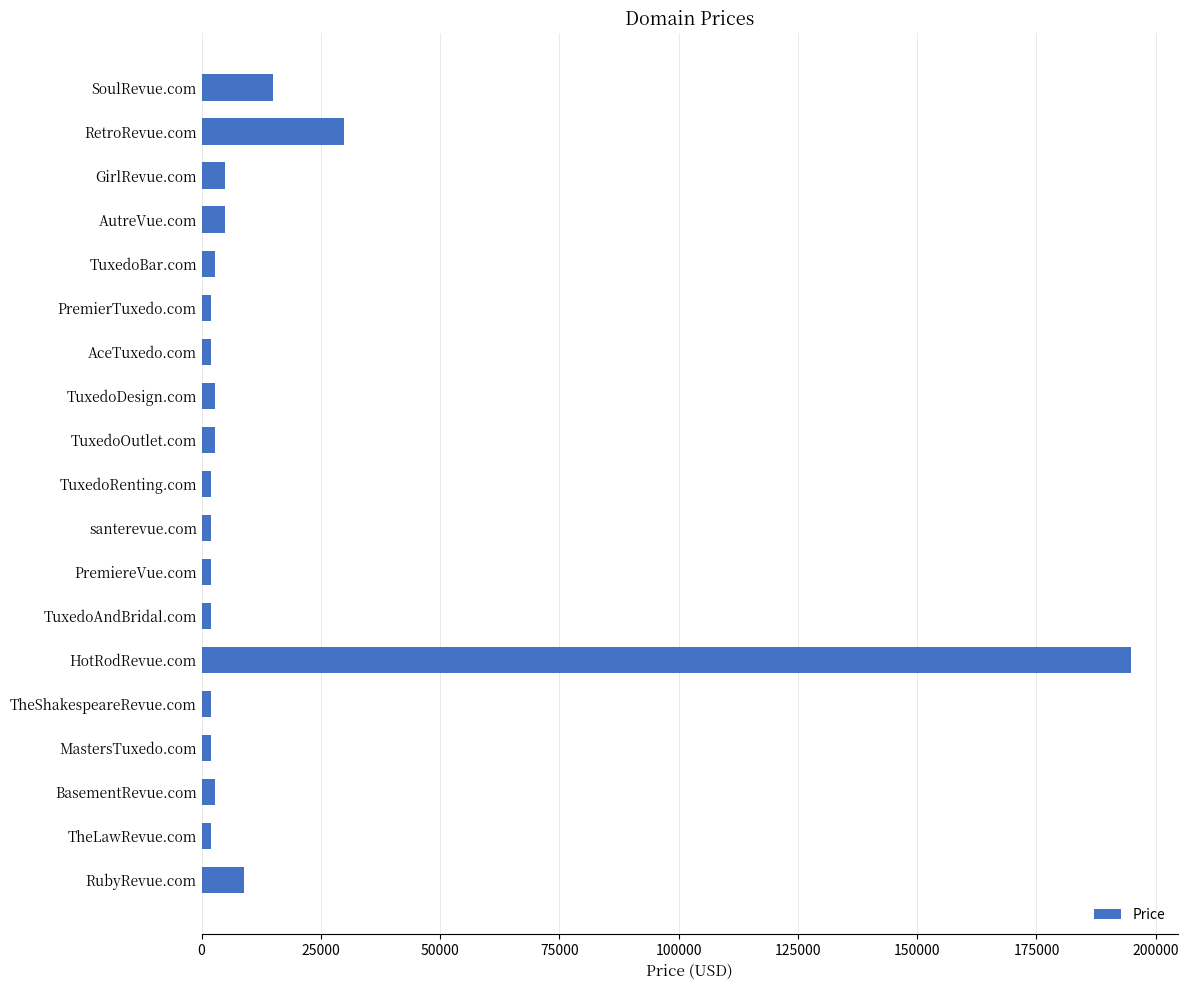

What is the label of the 13th bar from the top?

TuxedoAndBridal.com